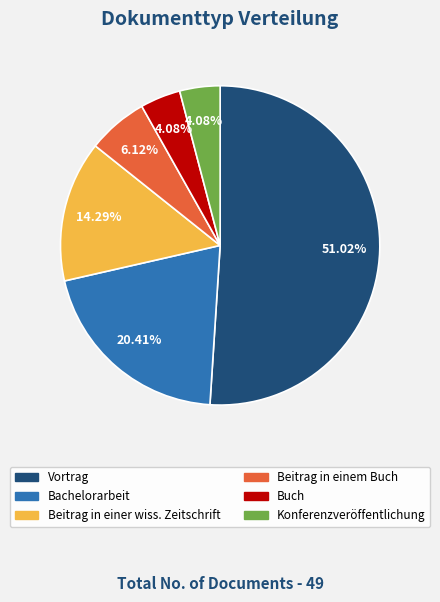

Is it true that Bachelorarbeit is 14% of the pie?

False